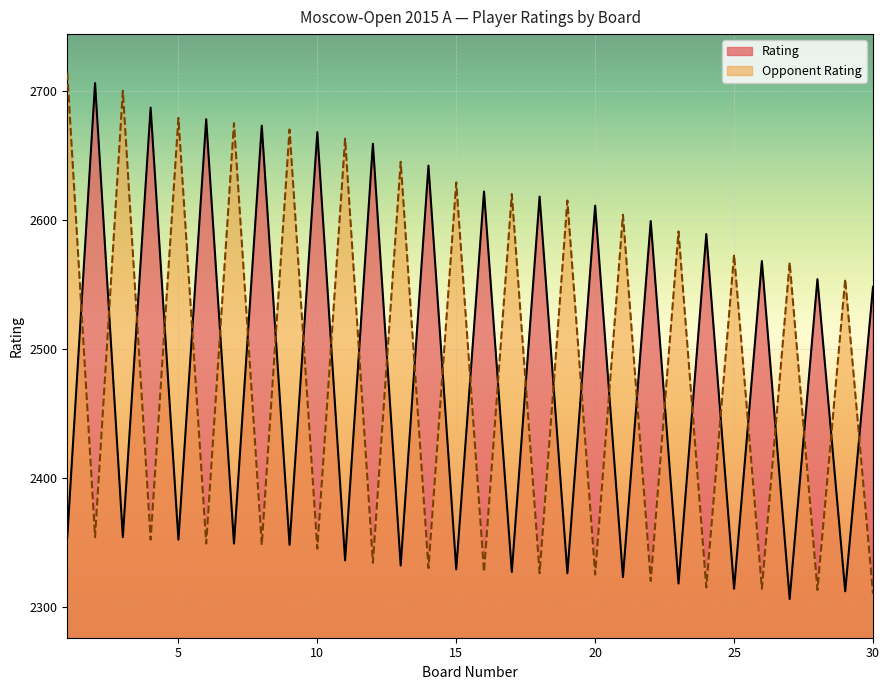

What is the value of the Opponent Rating point at the 13th from the left?

2645